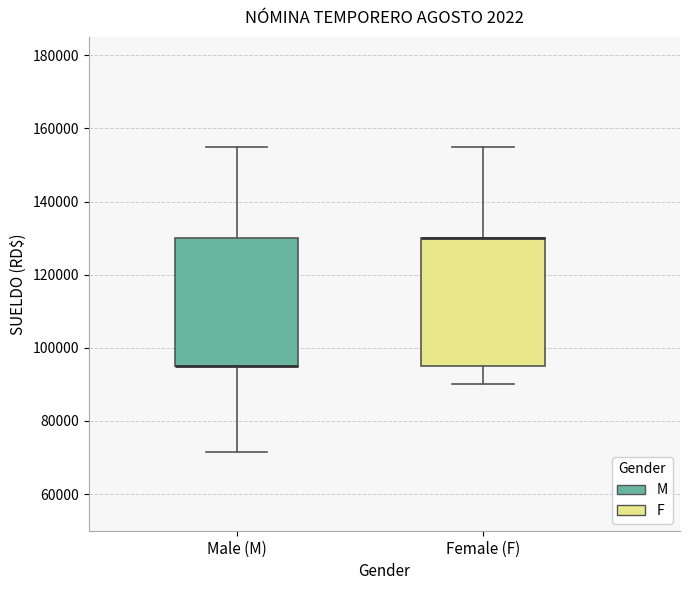

Where is the upper edge of the box for Female (F) on the y-axis? The values are not printed on the chart, so give them approximately, as read against the axis.

130000